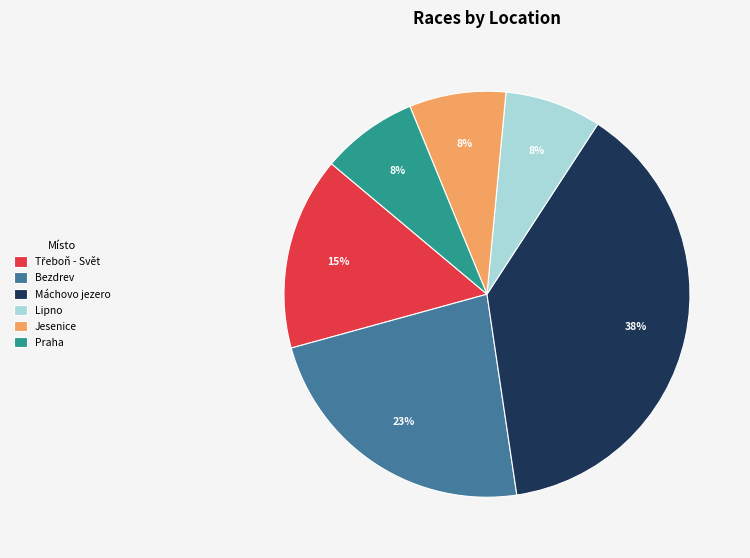

To the nearest percent, what is the average slice percentage?

17%